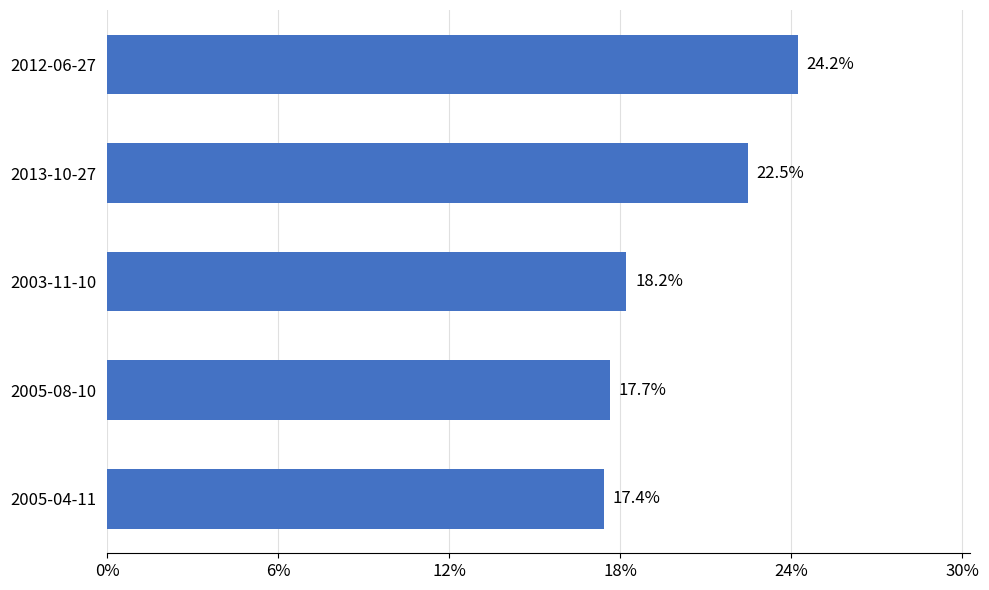

What value does the data have at 2005-08-10?

17.7